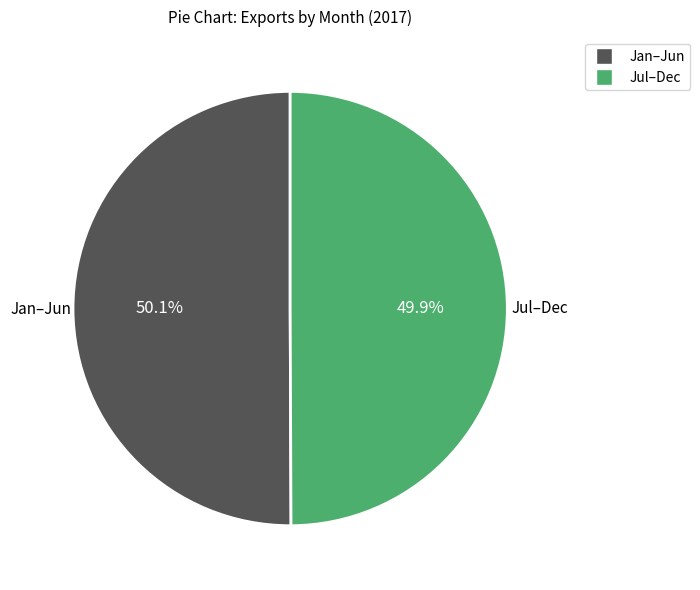

How many segments does this pie chart have?

2